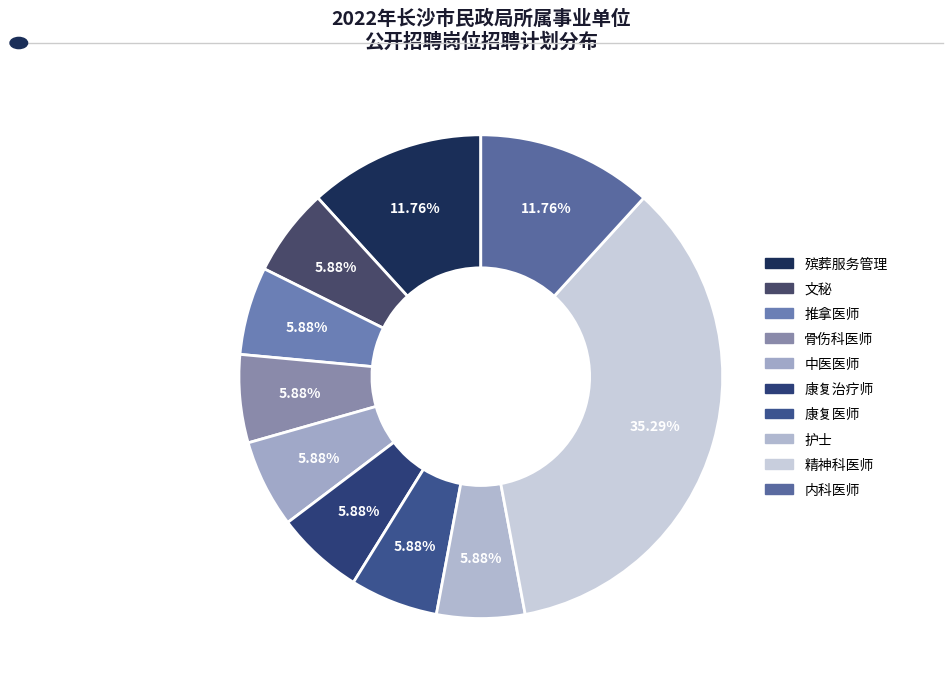

How many segments does this pie chart have?

10